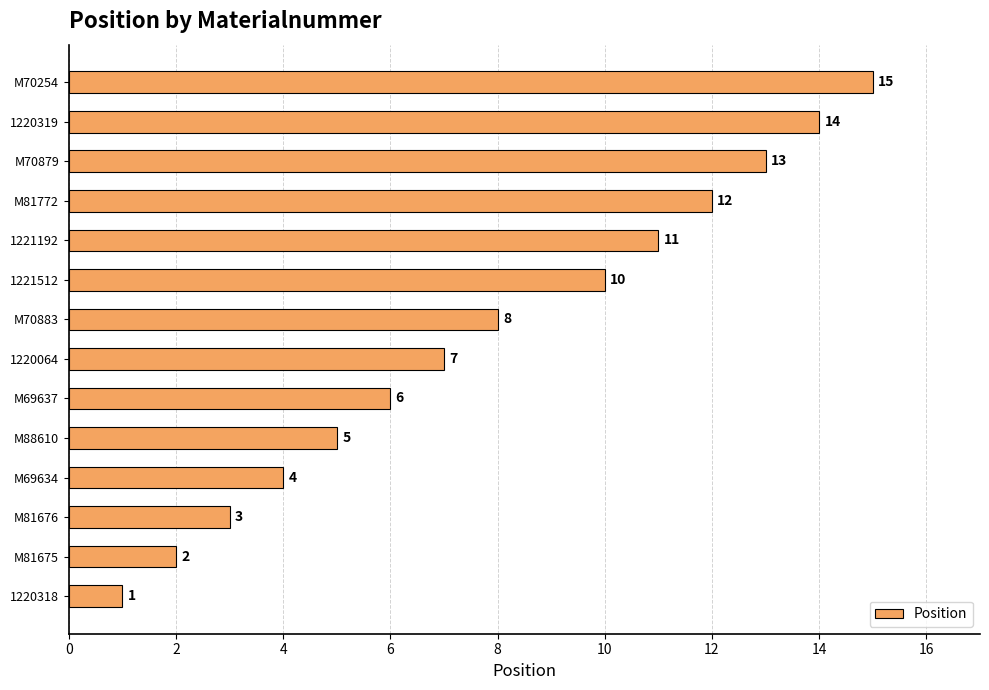

How many values are below 8?

7